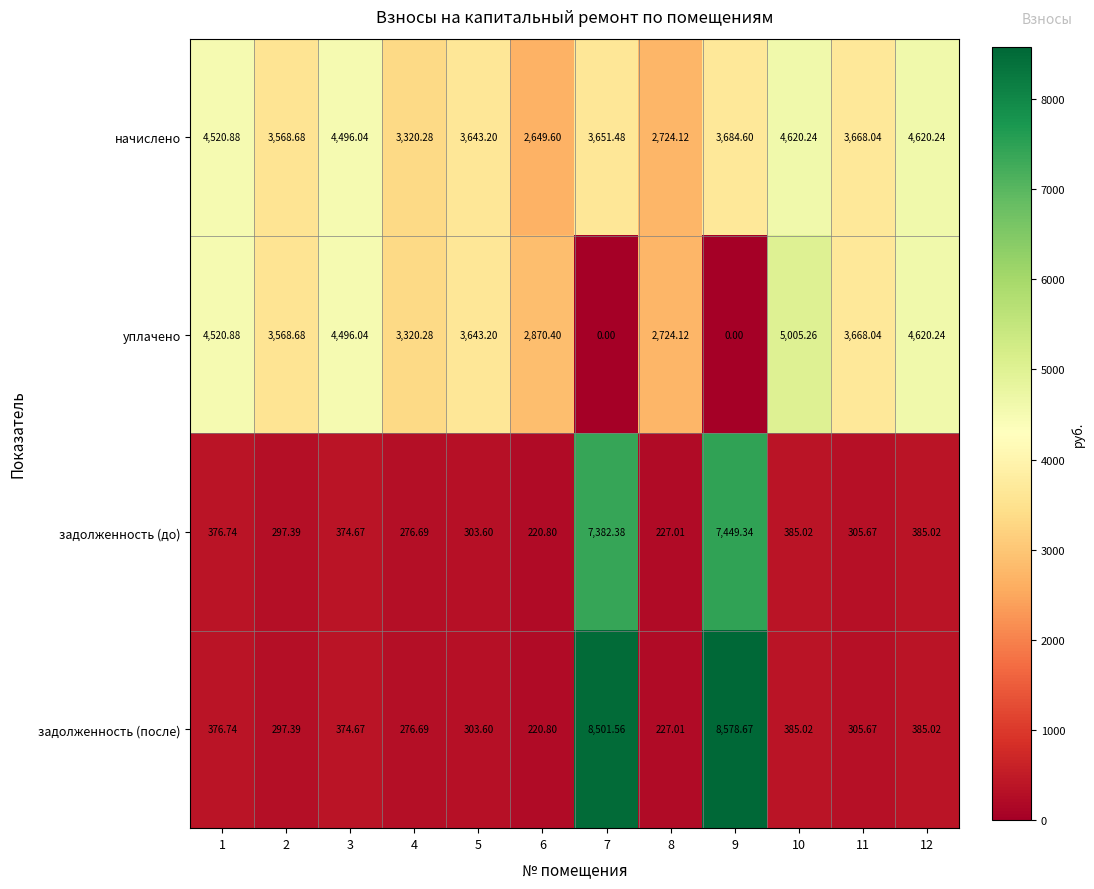

Rank the series by their maximum value, from highest to lowest.

задолженность (после), задолженность (до), уплачено, начислено